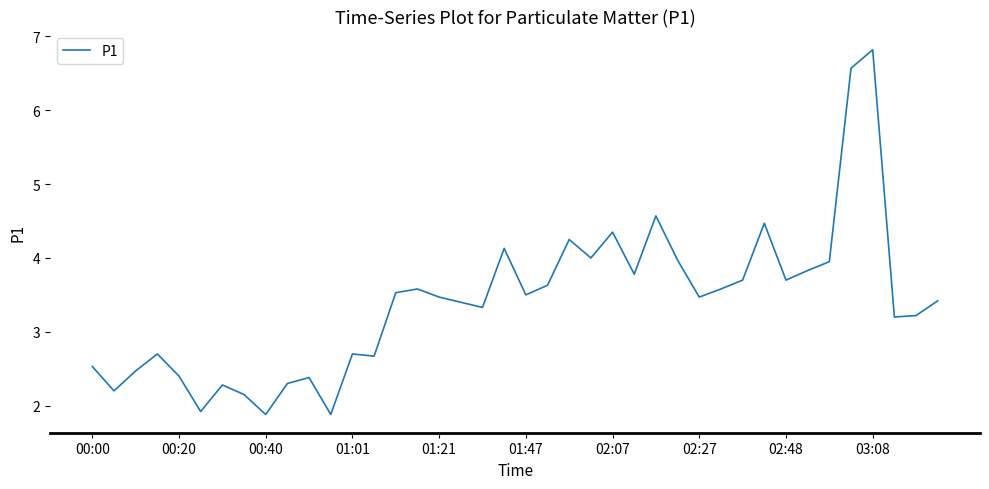

How many series are shown in this chart?

1